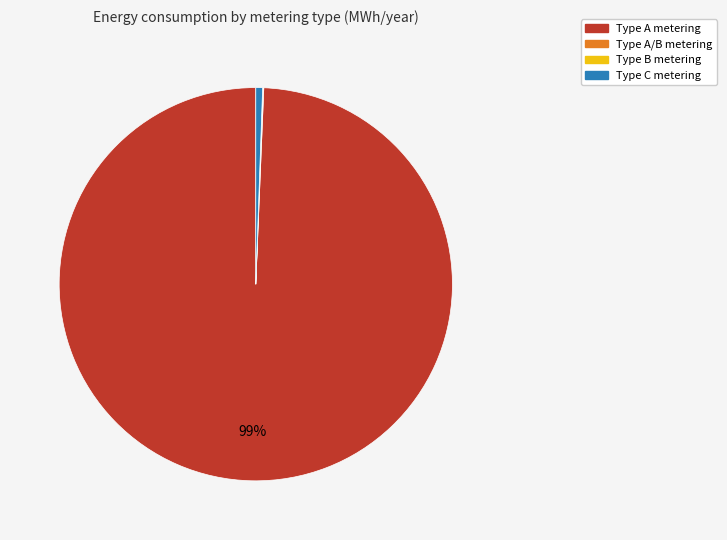

Is there any slice that represents more than half of the pie?

Yes